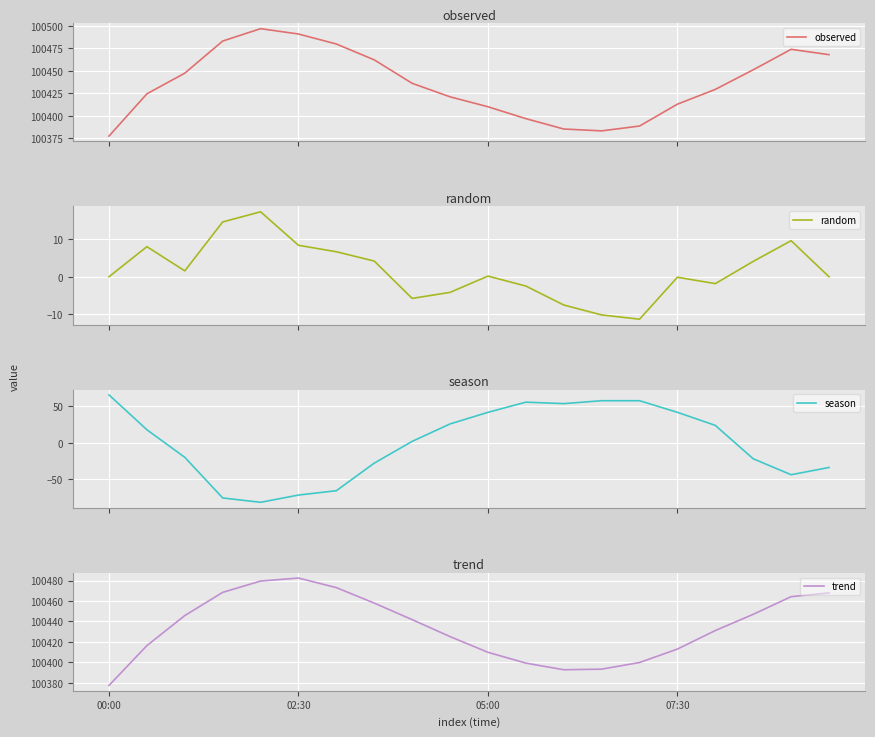

How many interior local peaks does the season series have?

1